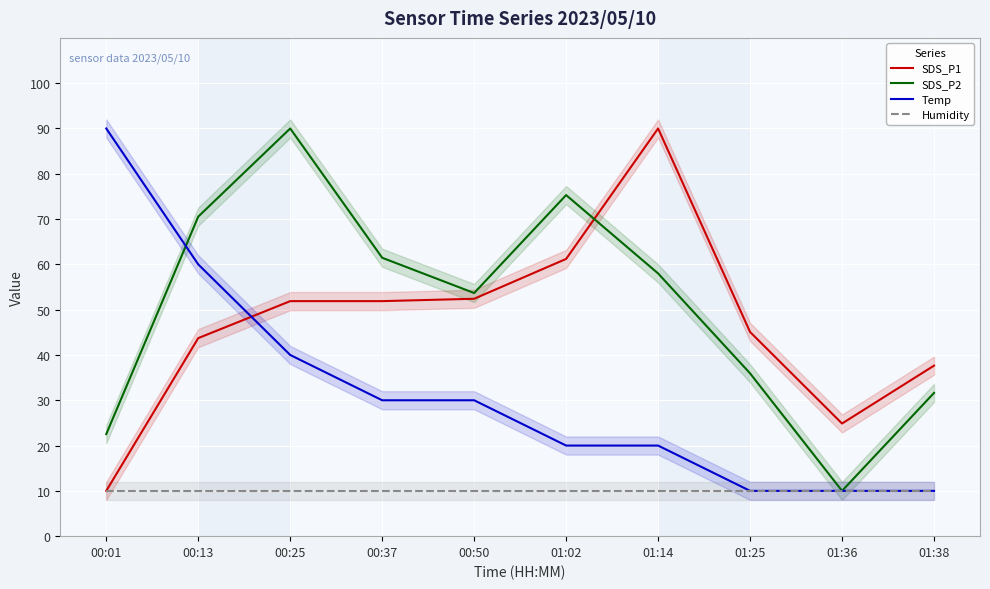

What position from the right is 00:13?

9